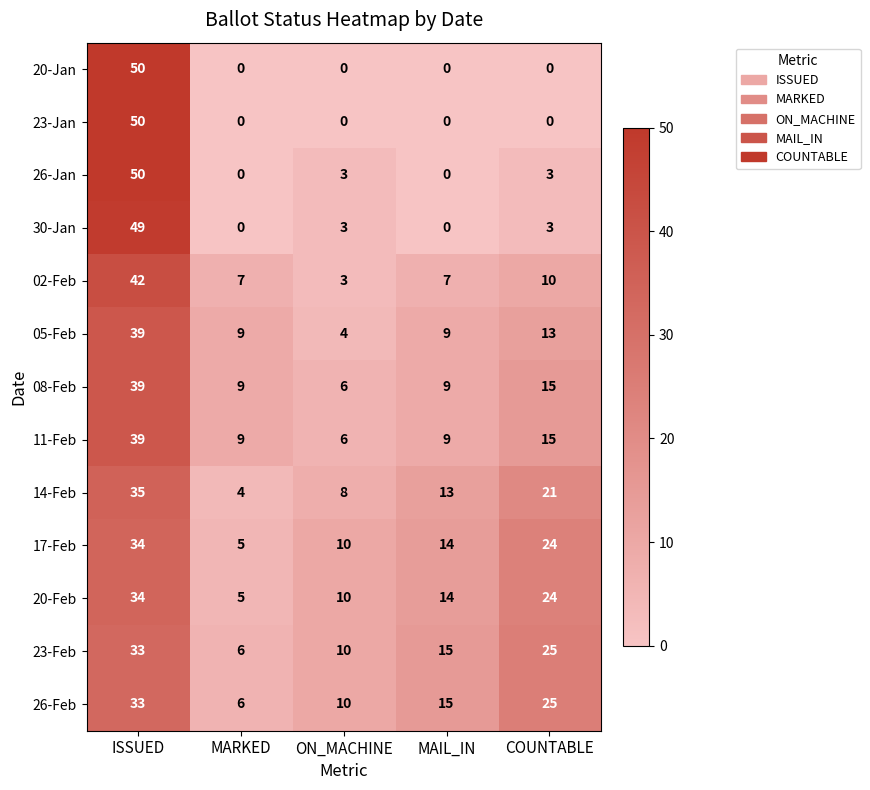

Which category has the highest value in the 17-Feb series?

ISSUED